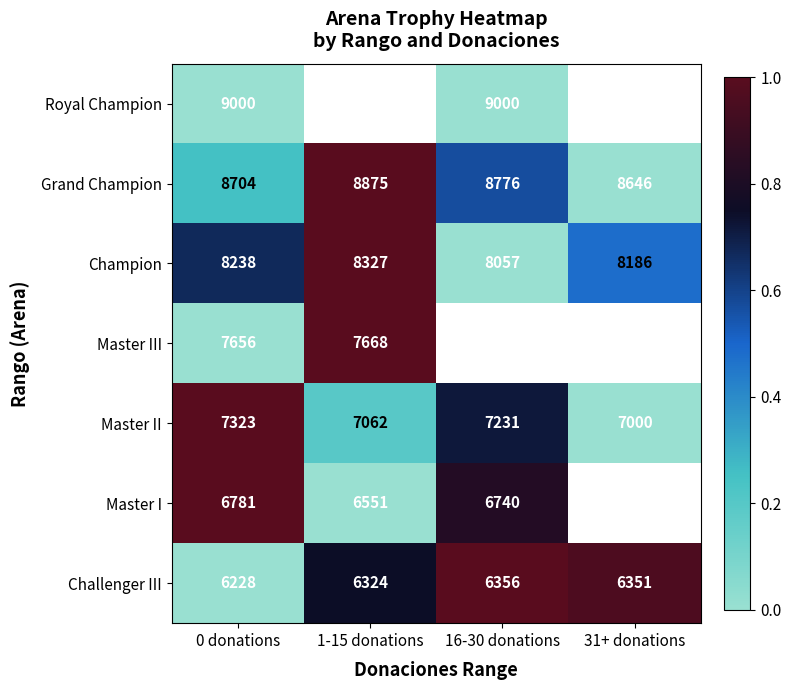

The Master II series shows 7062 at 1-15 donations. True or false?

True